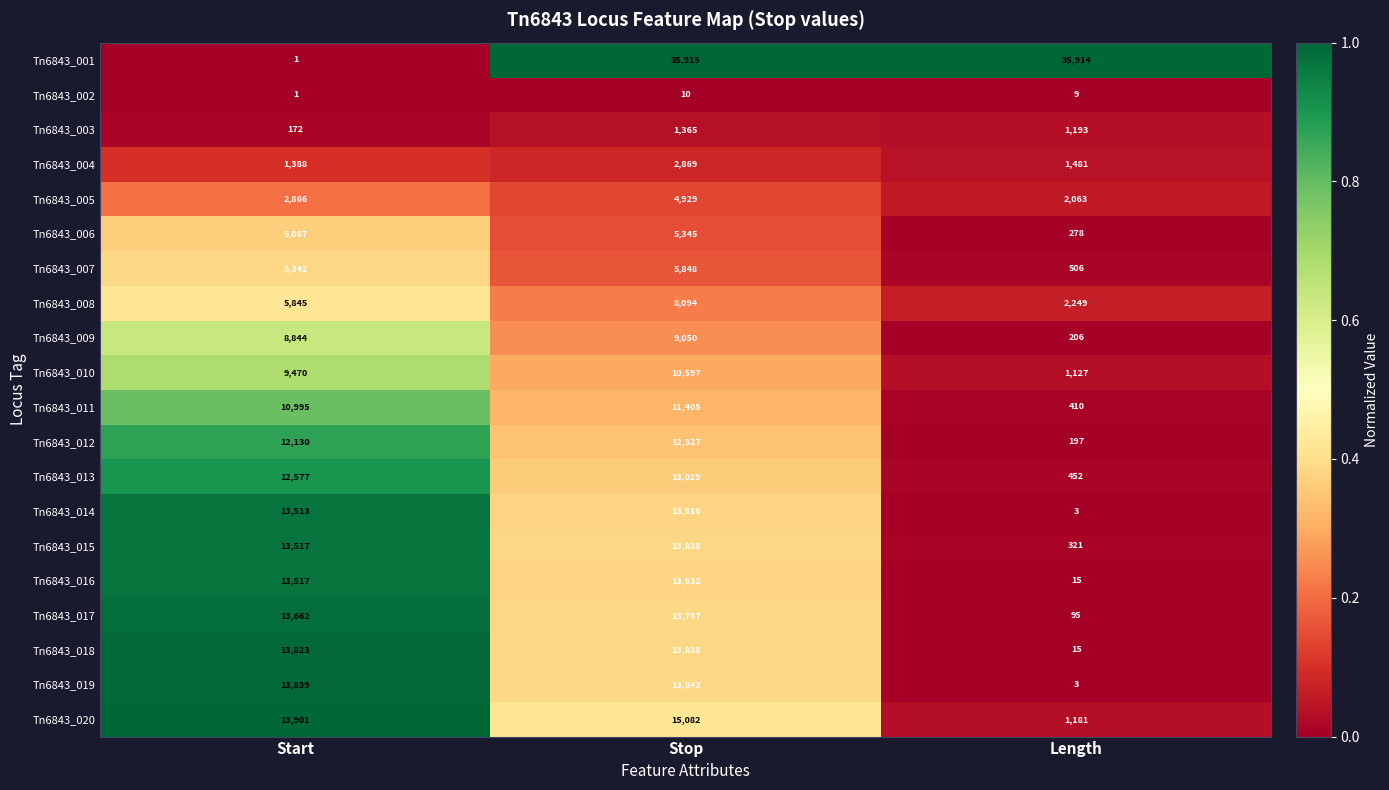

The value of Tn6843_014 at Start is 22509. True or false?

False